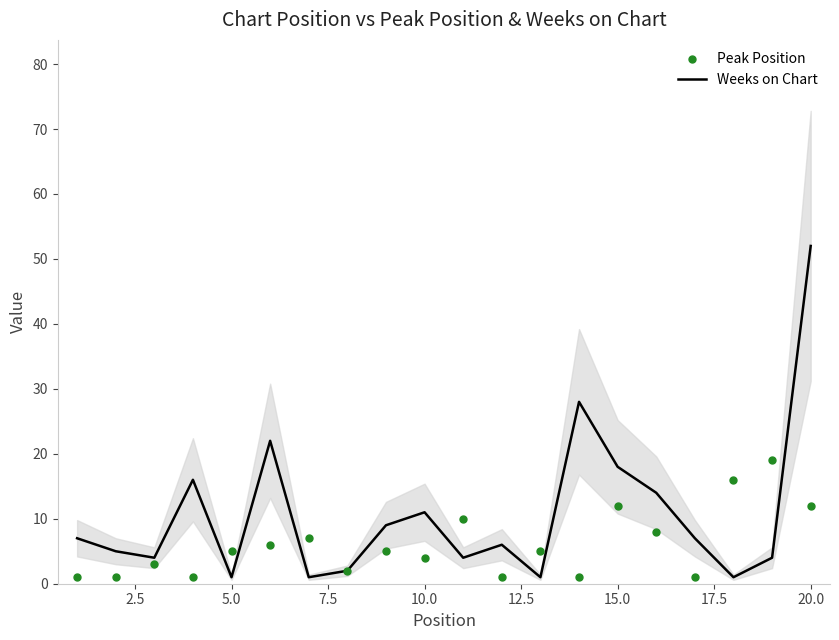

True or false: Peak Position has a value of 12 at 20.0.

True